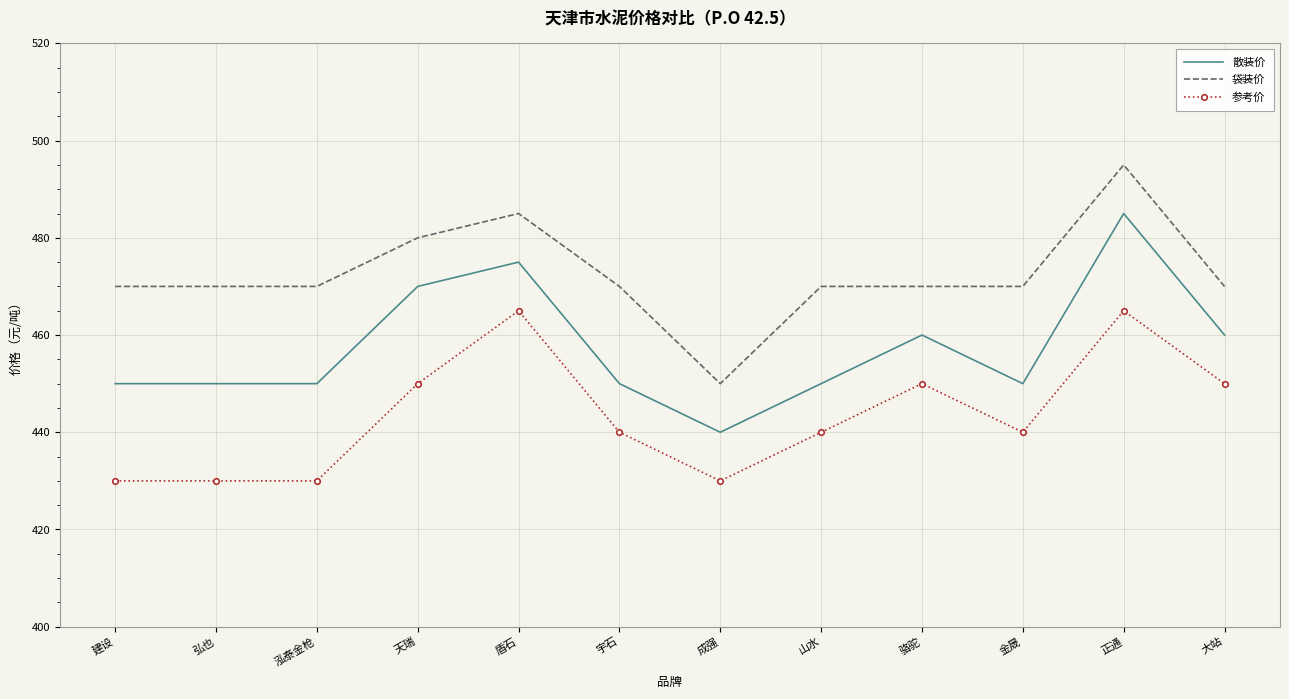

Which category has the highest value in the 袋装价 series?

正通